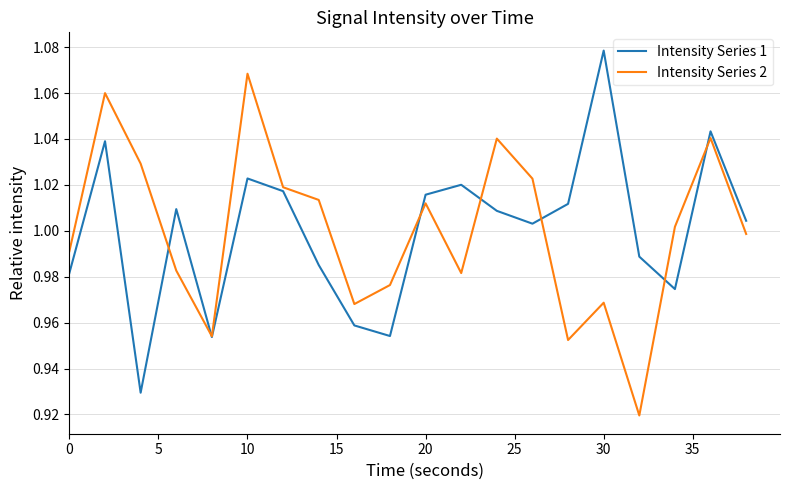

How many intersections are there between Intensity Series 1 and Intensity Series 2?

7